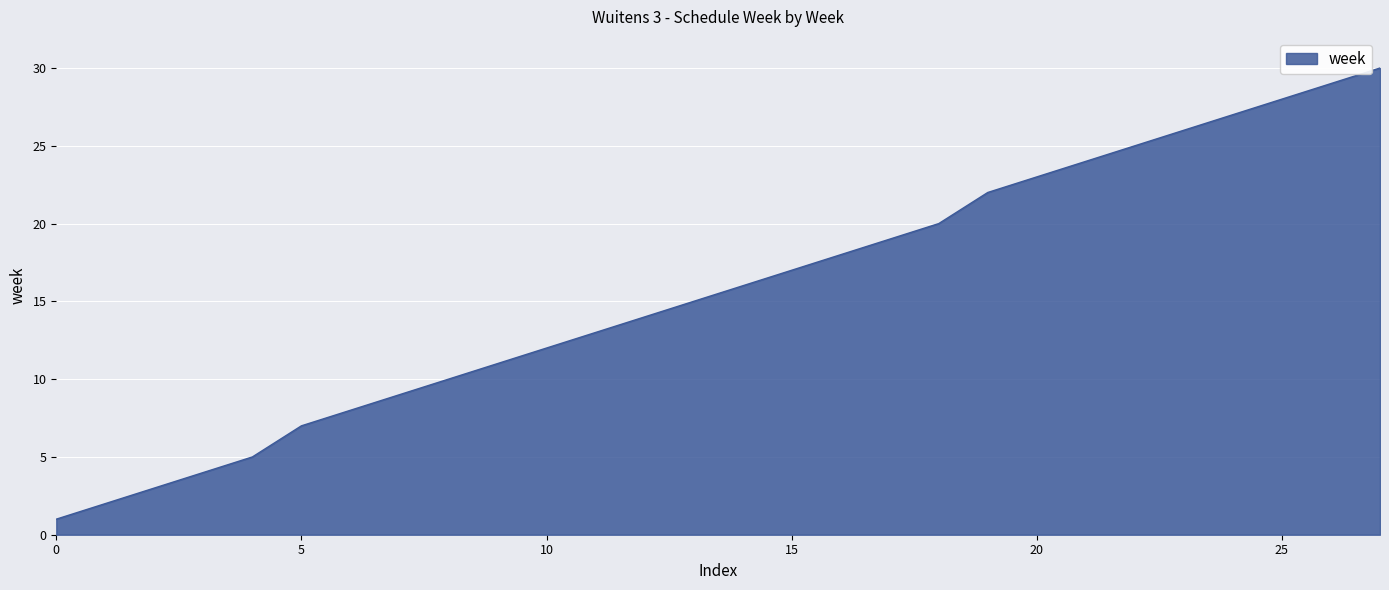

What is the greatest value displayed?

30